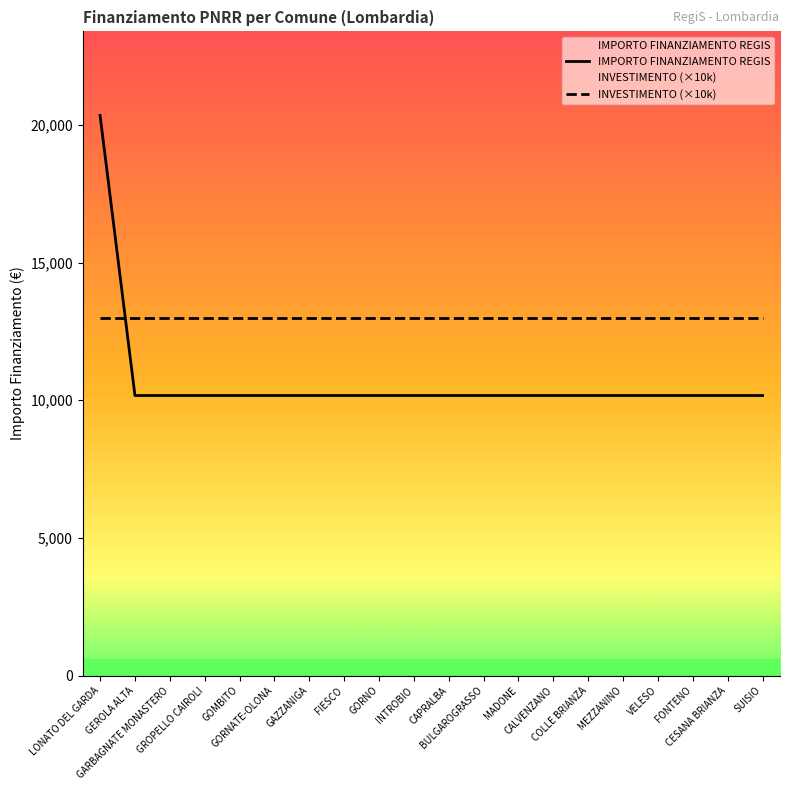

What are all the series names shown in the legend?

IMPORTO FINANZIAMENTO REGIS, INVESTIMENTO (×10k)